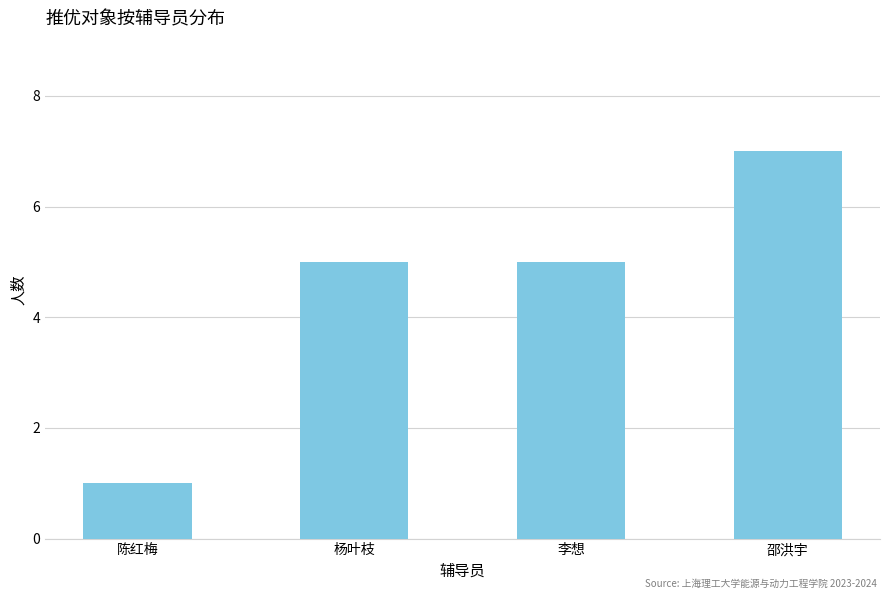

What value does the data have at 李想?

5